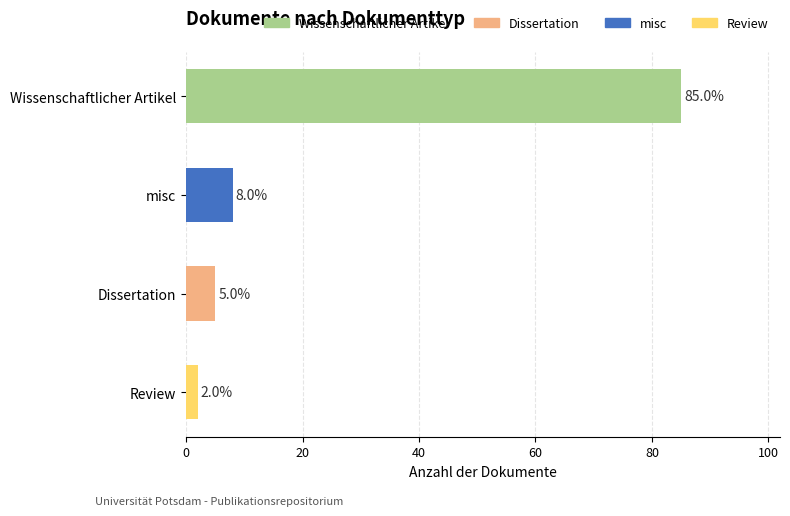

Reading left to right, list all the values displayed in this chart.

85	8	5	2